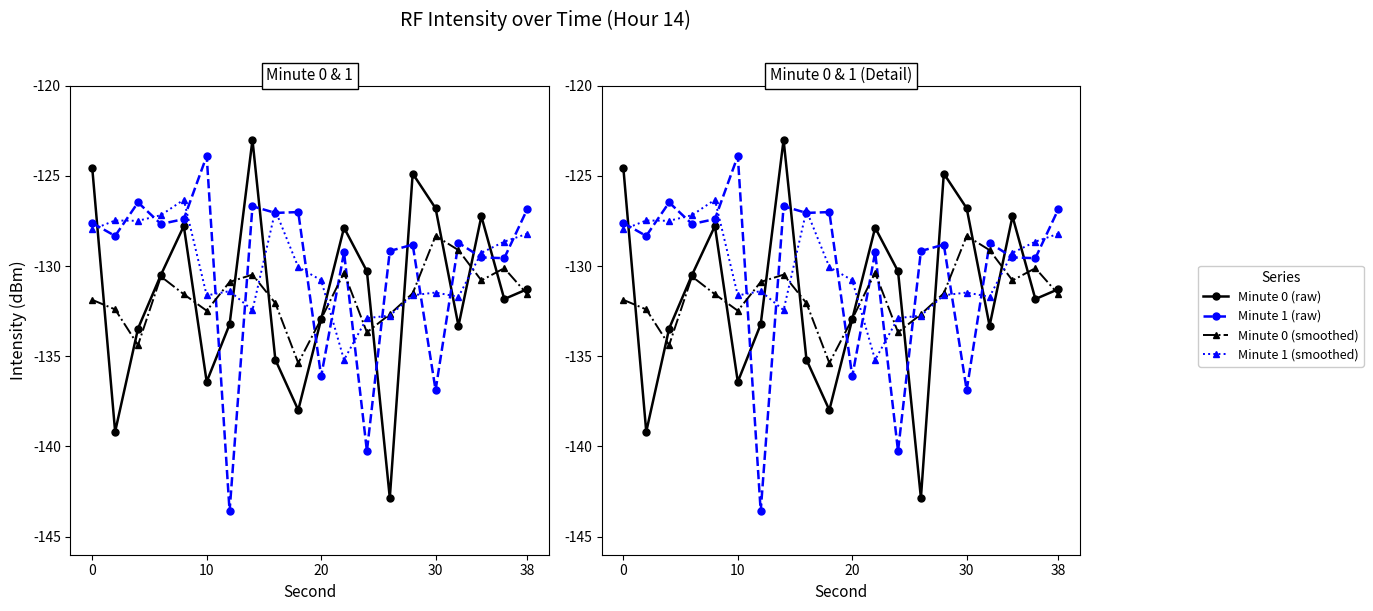

In Minute 0 (raw), how many points are lower than both neighbors (excluding endpoints)?

6